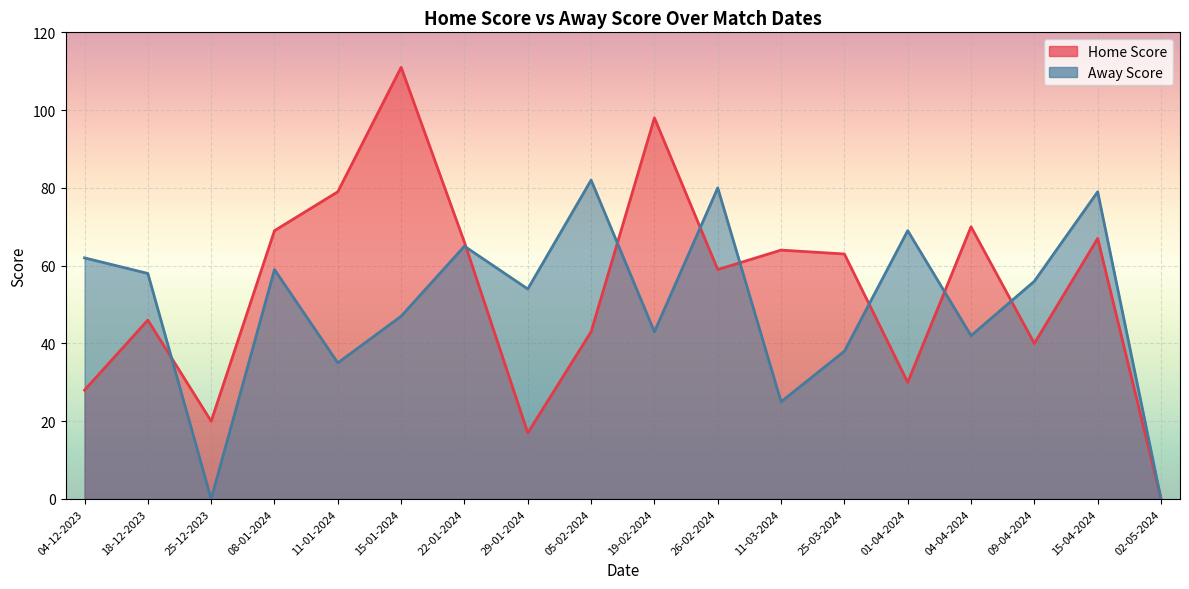

What position from the right is 29-01-2024?

11